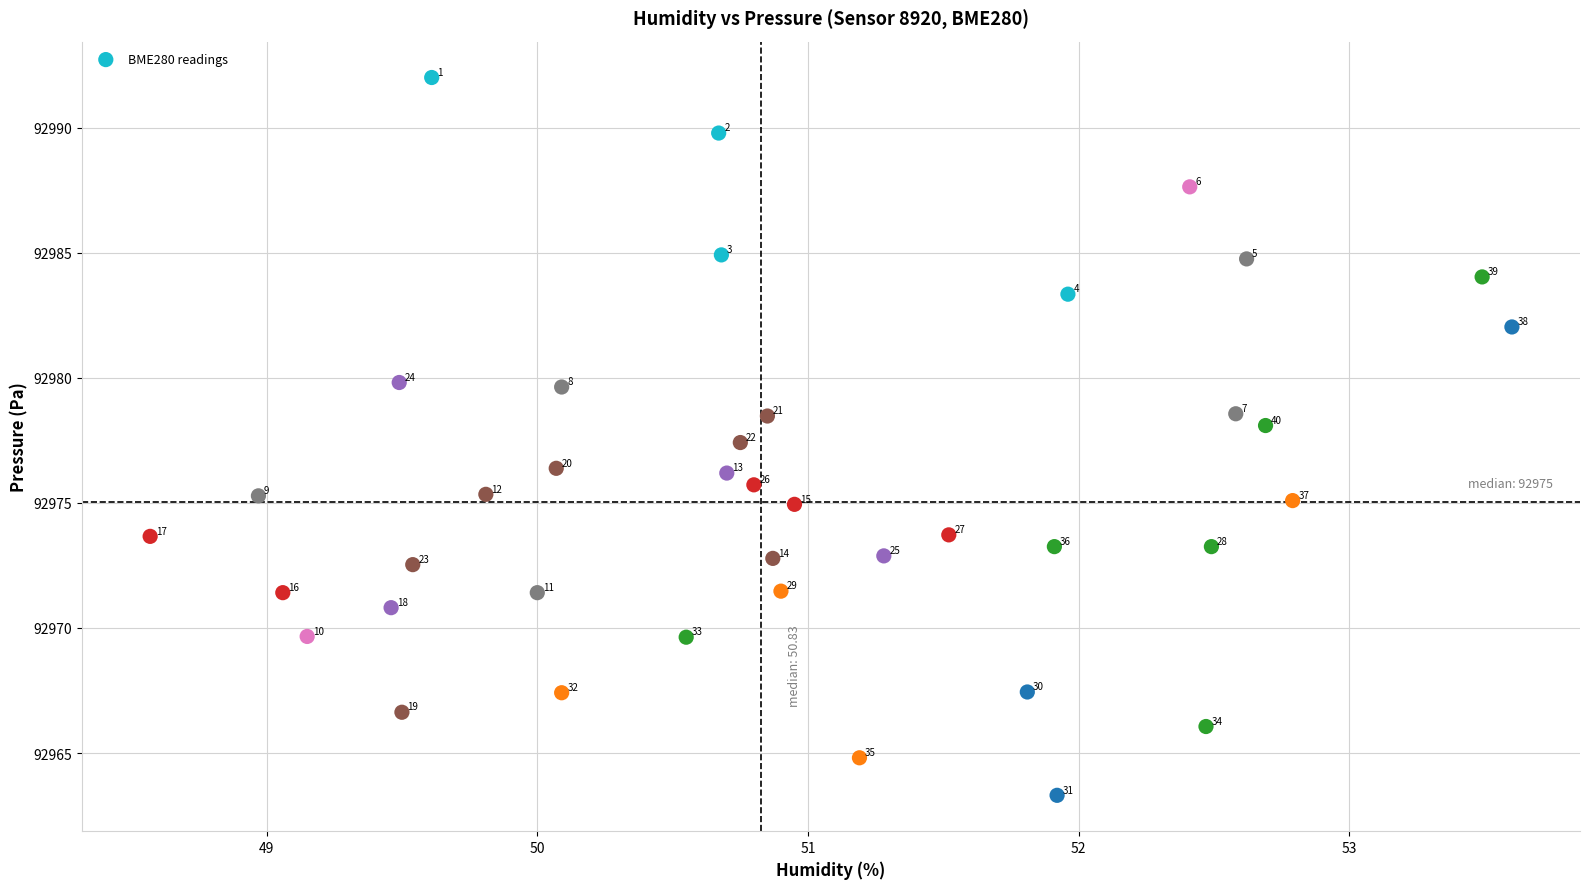

What is the range of X values (max minus min)?

5.0